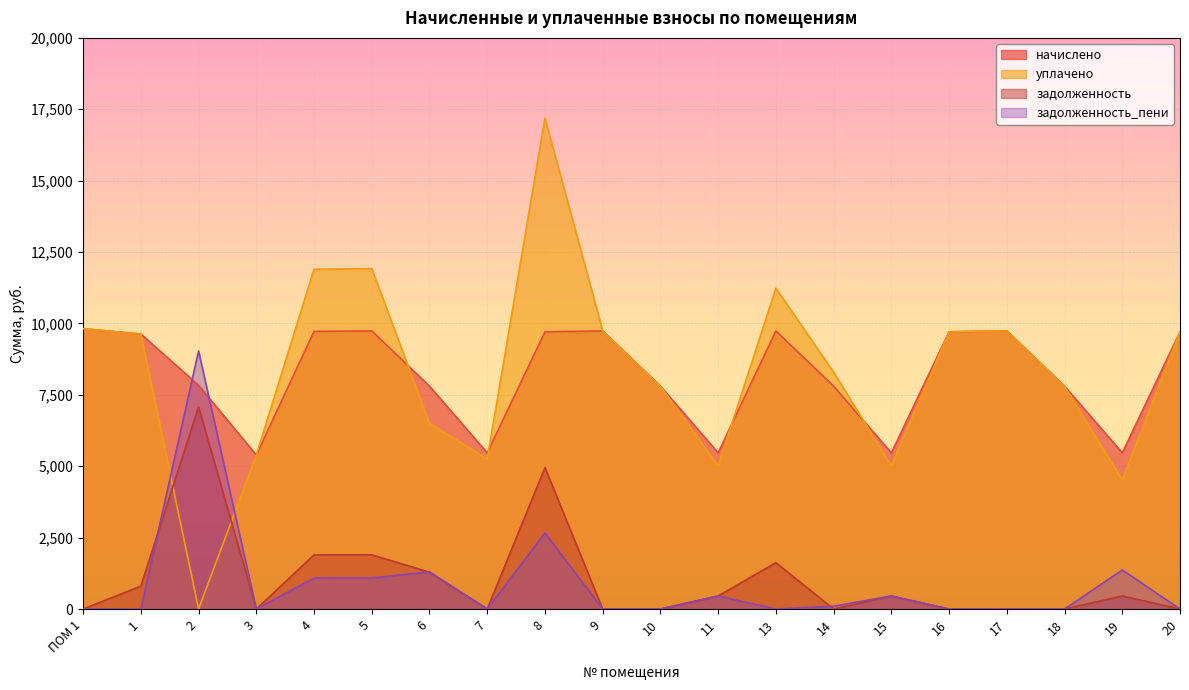

What are all the series names shown in the legend?

начислено, уплачено, задолженность, задолженность_пени